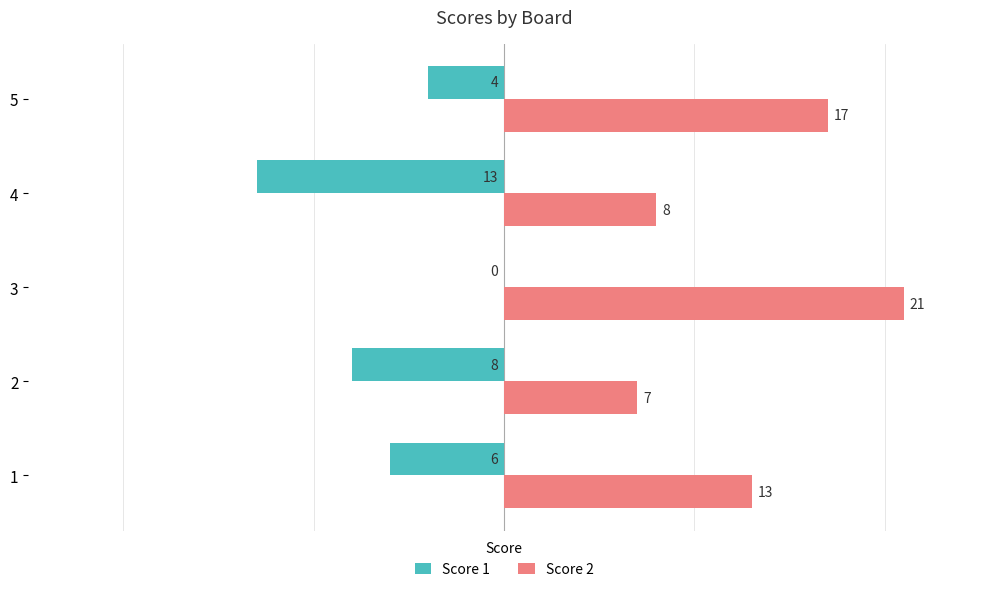

Count the Score 1 values in the range -8 to -4.

3